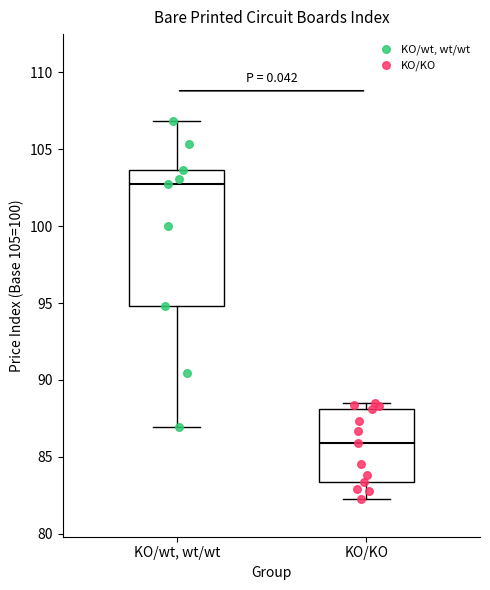

Reading left to right, transcribe this box plot: for each box, give where its median line is, the range the box spans, and where its two whiskers end, as read against the y-axis. The values are not printed on the chart, so give them approximately, as read against the axis.

KO/wt, wt/wt: median 103.0, box 95.0 to 103.5, whiskers 87.0 to 107.0
KO/KO: median 86.0, box 83.5 to 88.0, whiskers 82.5 to 88.5